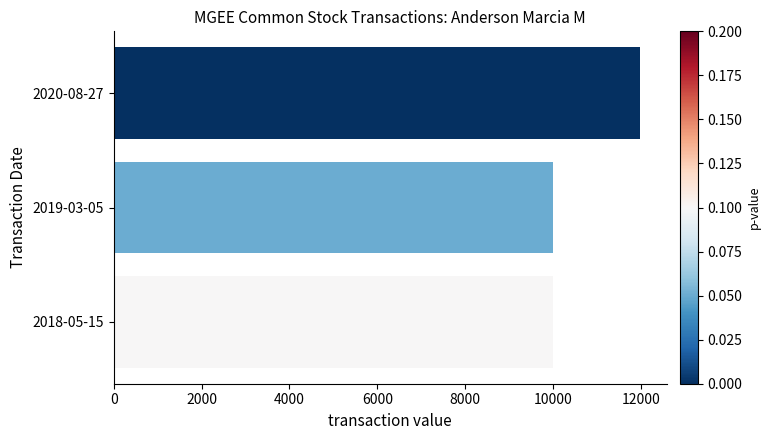

What is the sum of all values?

31974